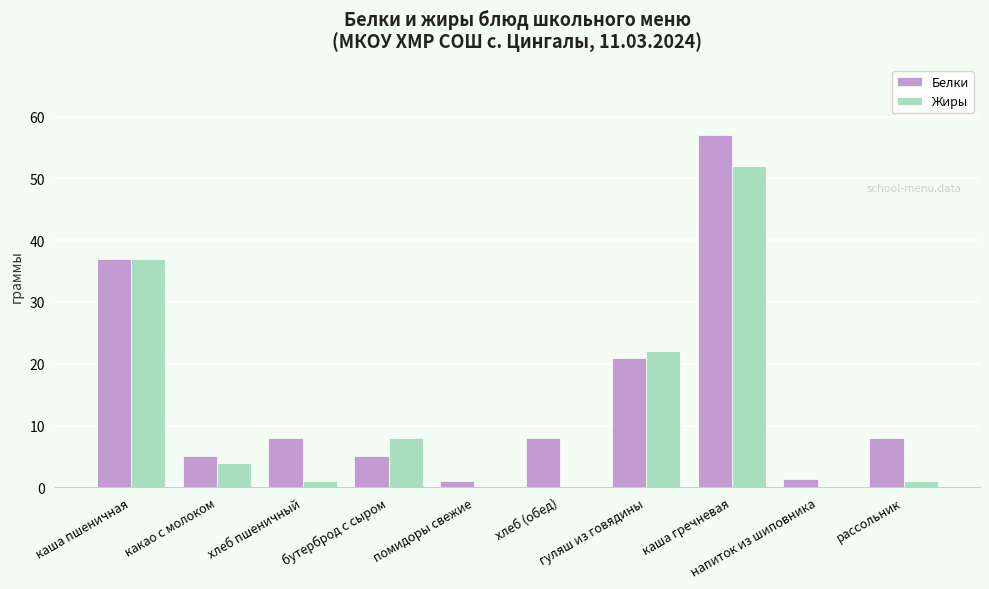

What is the total value across all series at каша пшеничная?

74.0